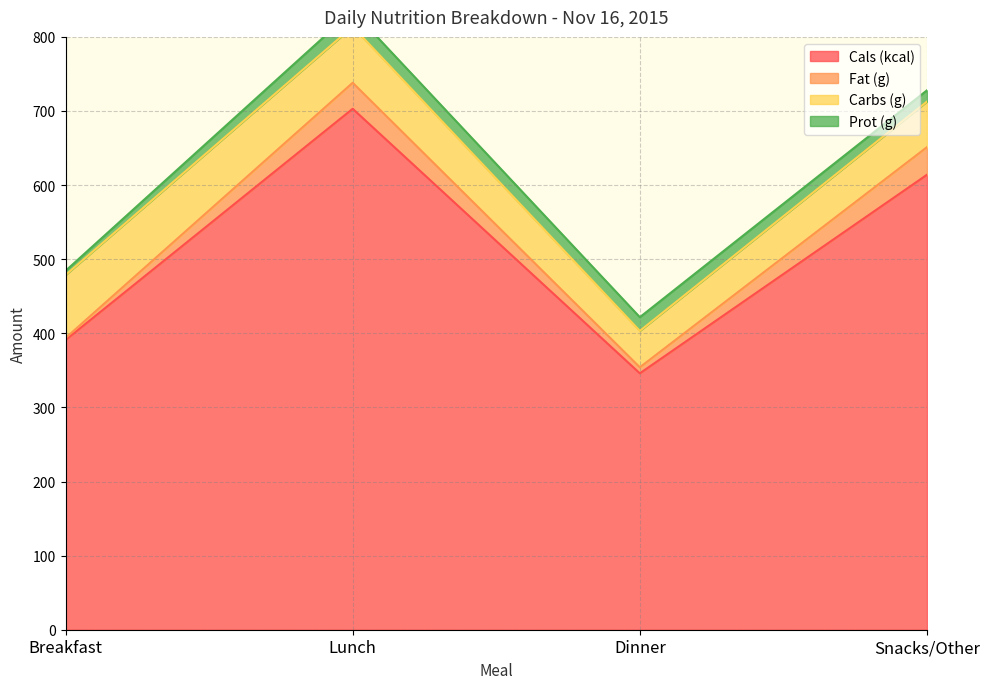

What is the sum of the Fat (g) values at Lunch and Snacks/Other?

72.3